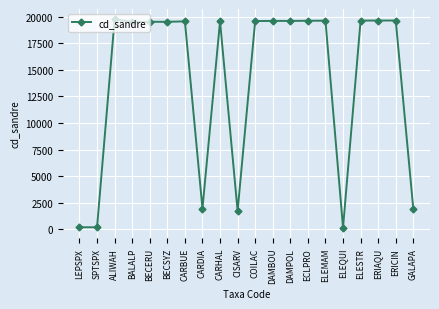

What is the maximum value shown in the chart?

19753